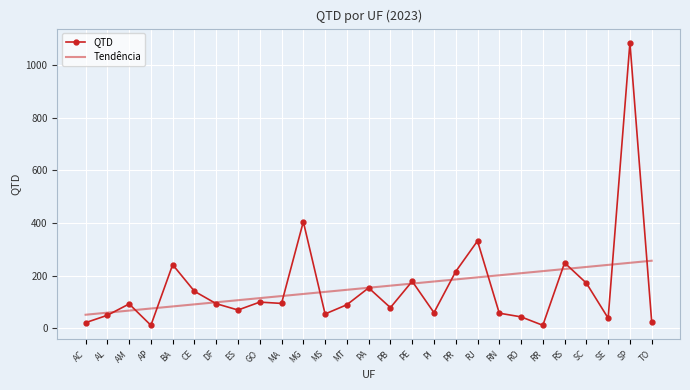

List the series in order of their peak value, lowest first.

Tendência, QTD